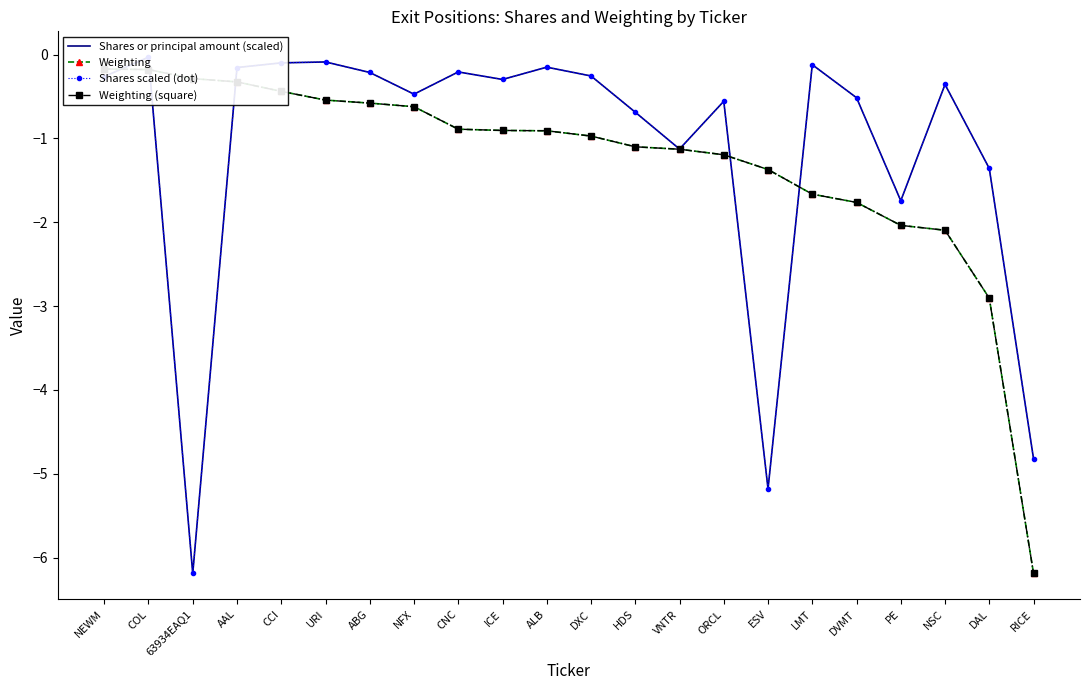

What are all the series names shown in the legend?

Shares or principal amount (scaled), Weighting, Shares scaled (dot), Weighting (square)